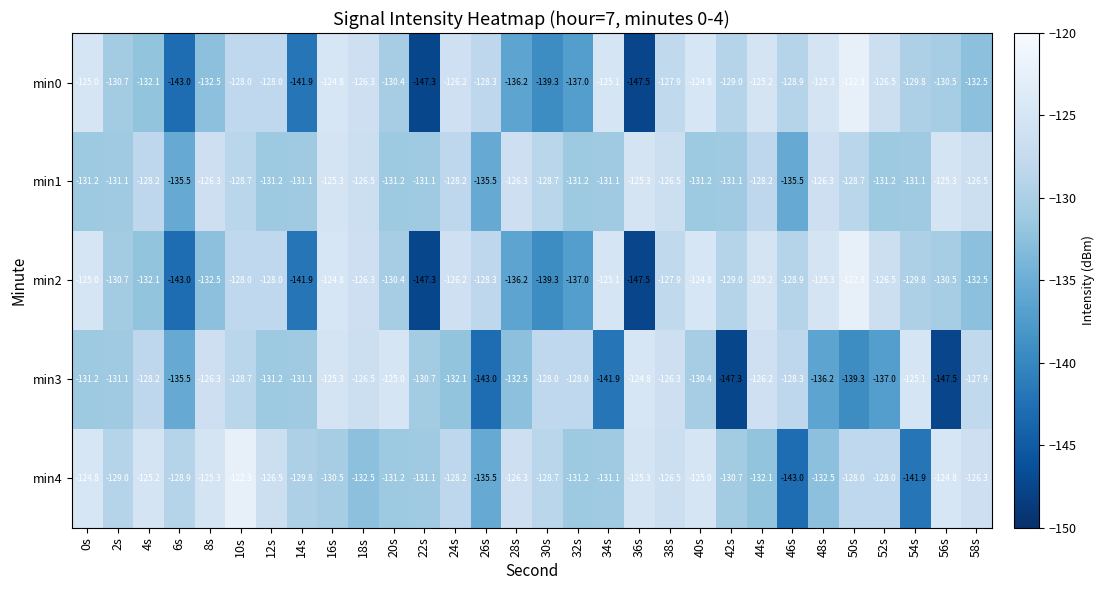

Count the number of data series in this chart.

5